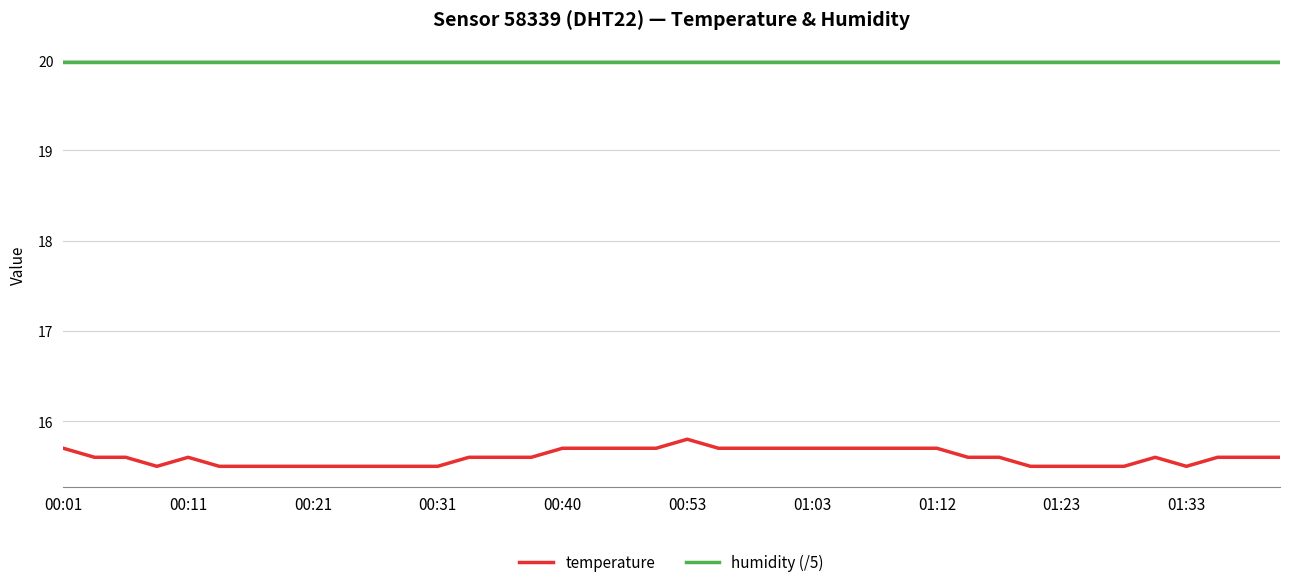

How many lines are shown in the chart?

2